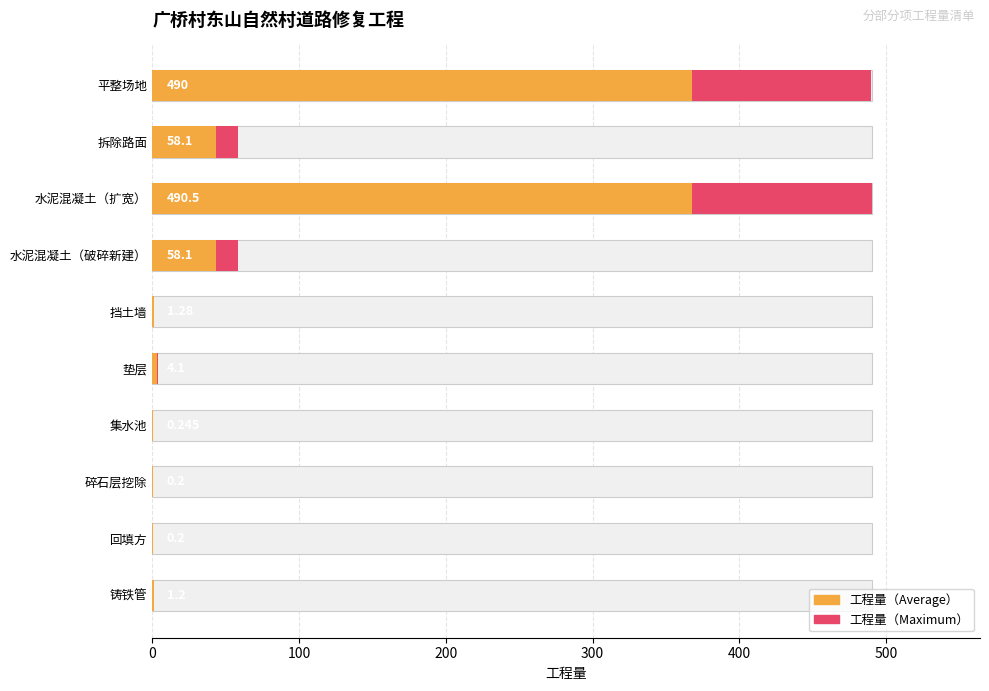

List the series in order of their peak value, highest first.

工程量（Maximum）, 工程量（Average）